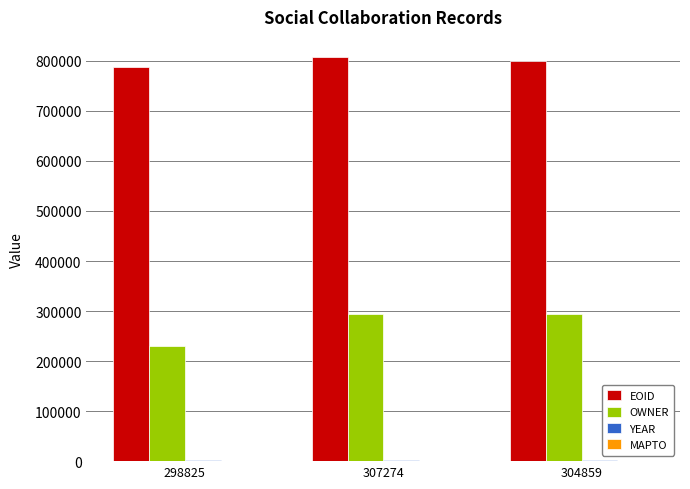

What is the sum of all OWNER values?

817338